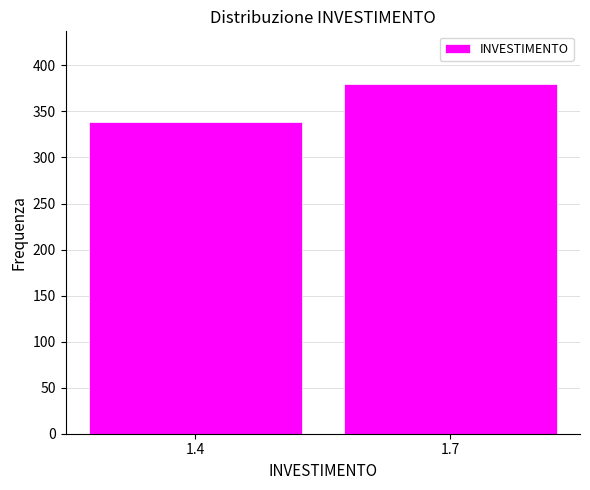

Reading left to right, extract all data points from this chart.

338	380